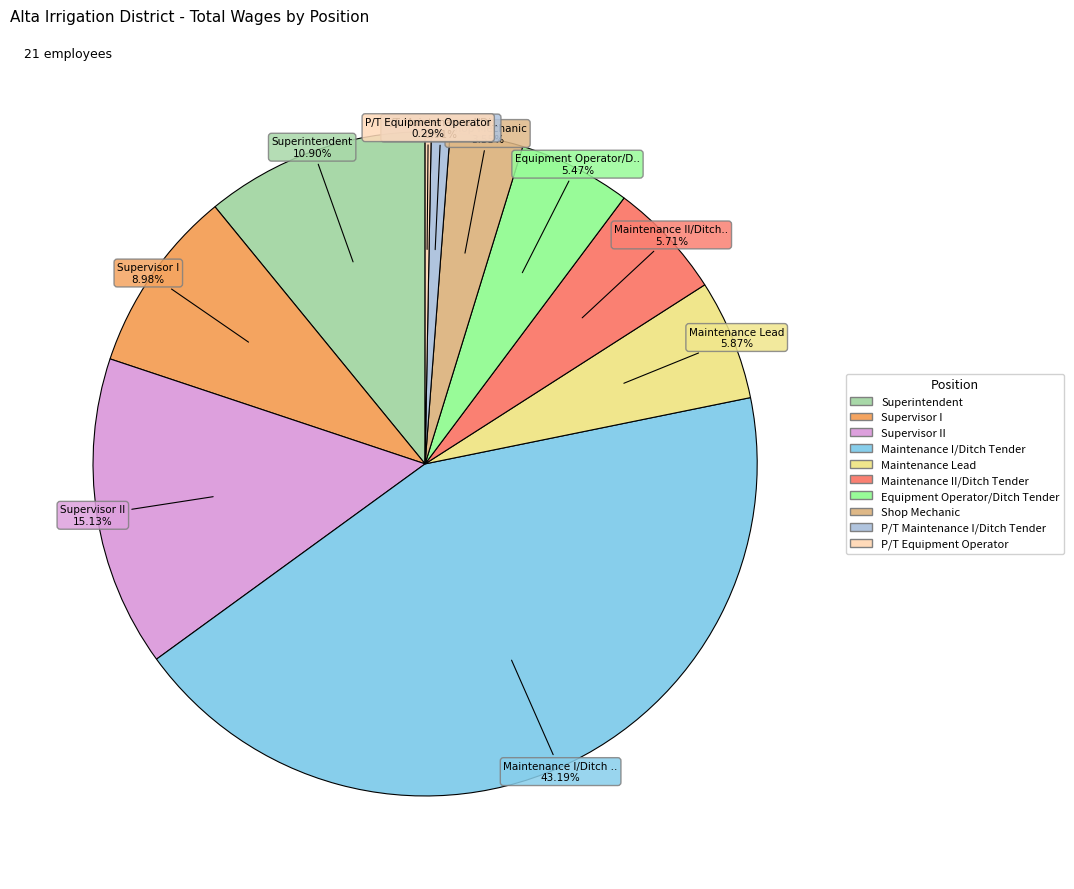

To the nearest percent, what is the average slice percentage?

10%